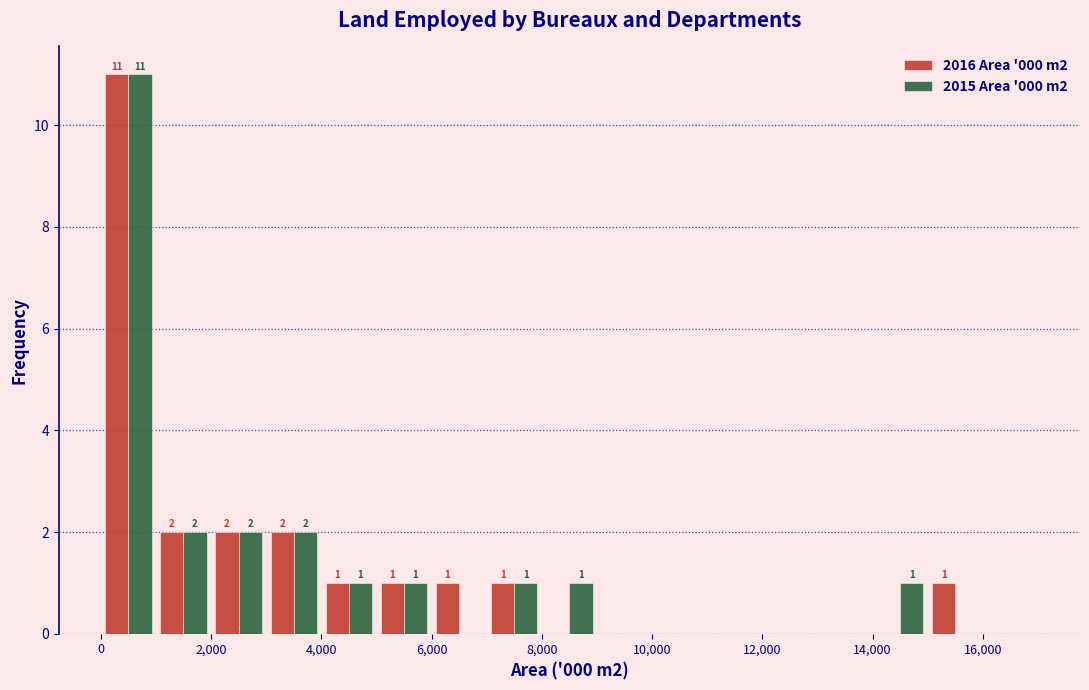

In the 2016 Area '000 m2 series, which range on the x-axis has the tallest bar?

0 to 1000